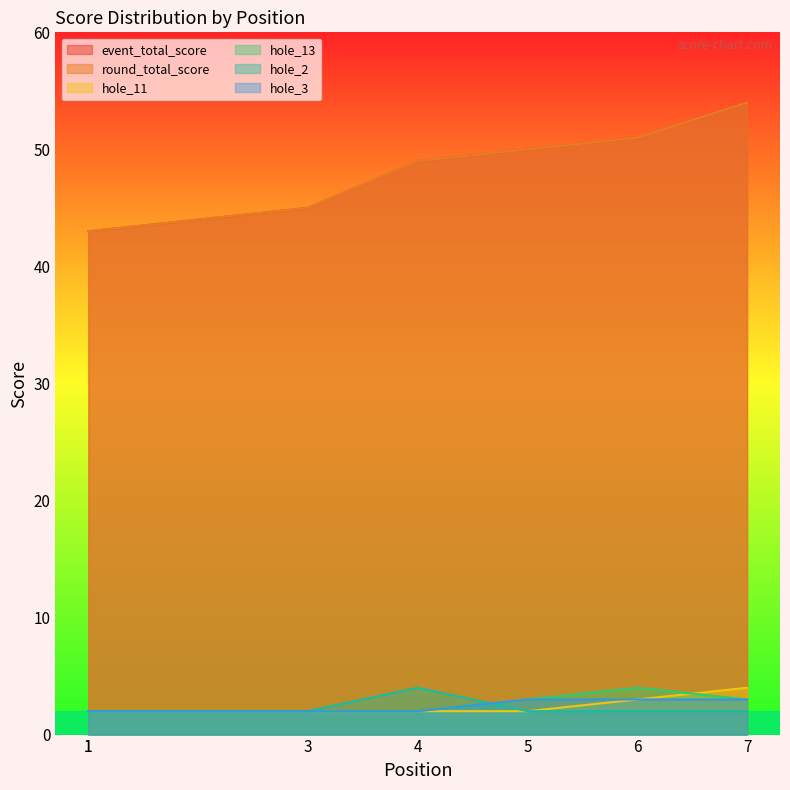

What is the average value of the hole_13 series?

3